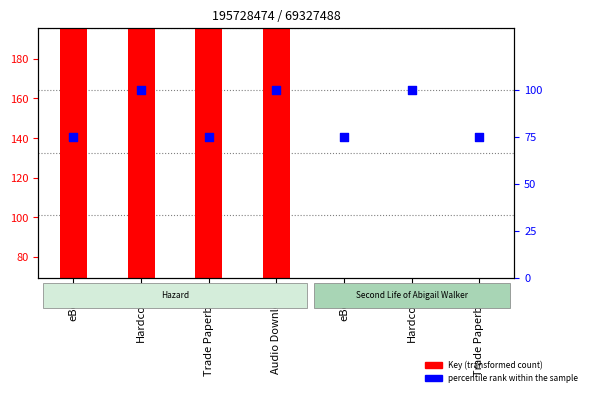

Which has a higher value, Trade Paperback or eBook?

Trade Paperback